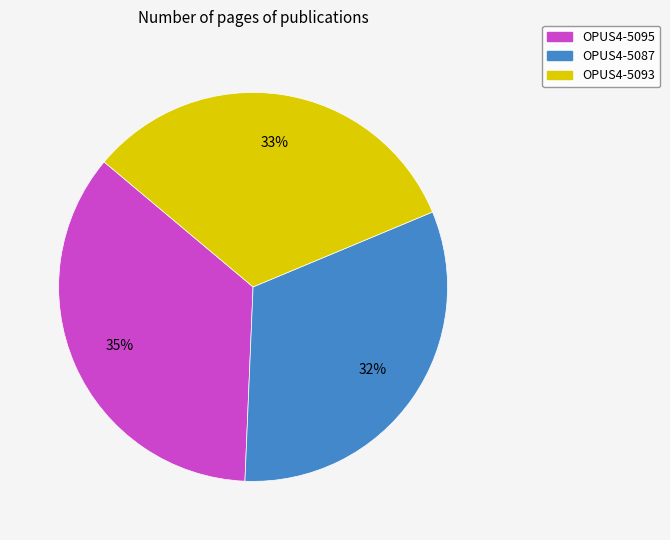

What percentage is the OPUS4-5095 slice, to the nearest percent?

35%